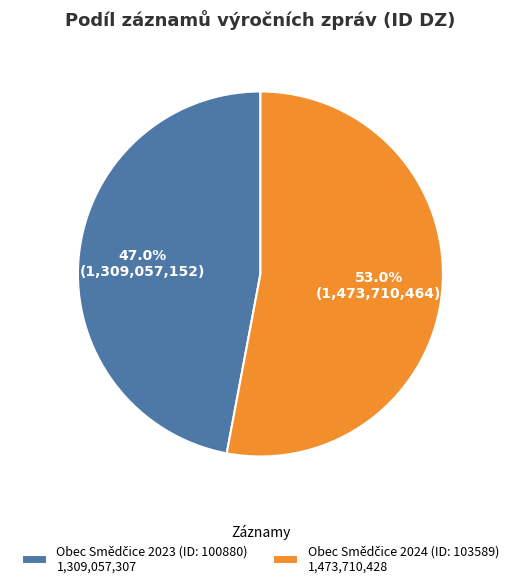

Does any single category account for the majority?

Yes